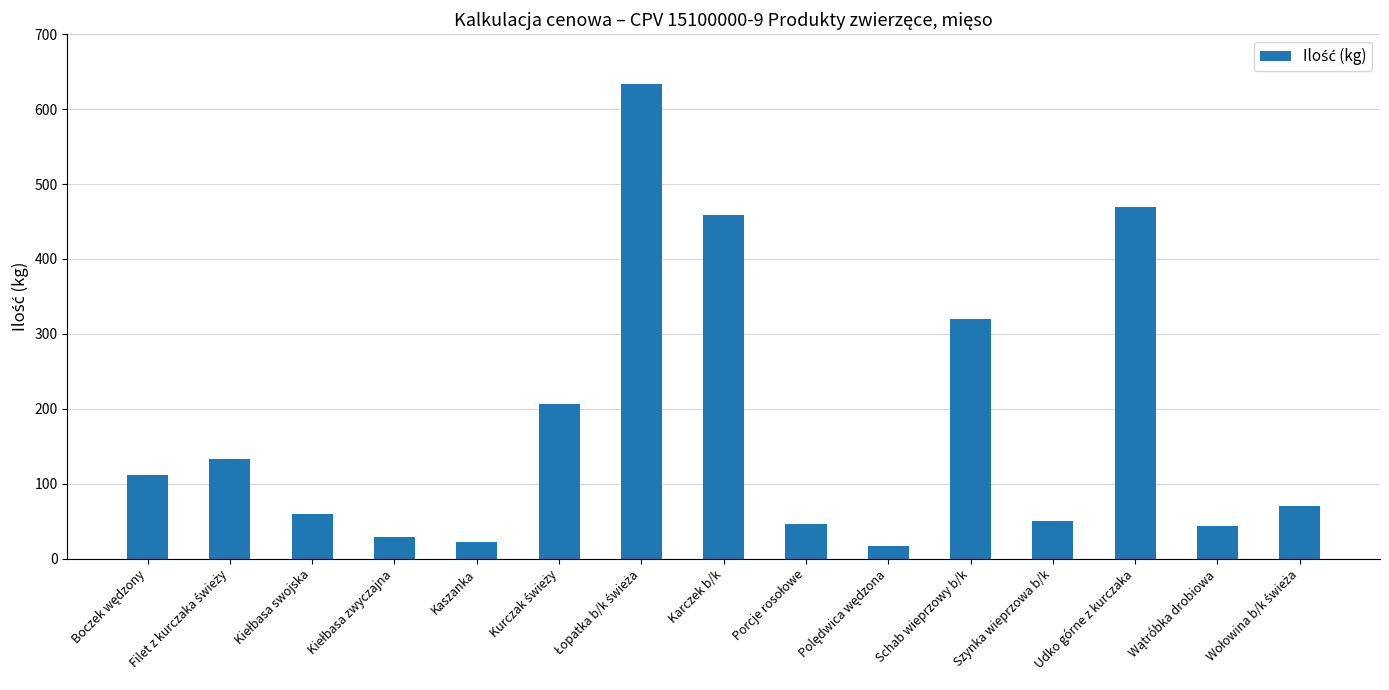

What is the smallest value displayed?

17